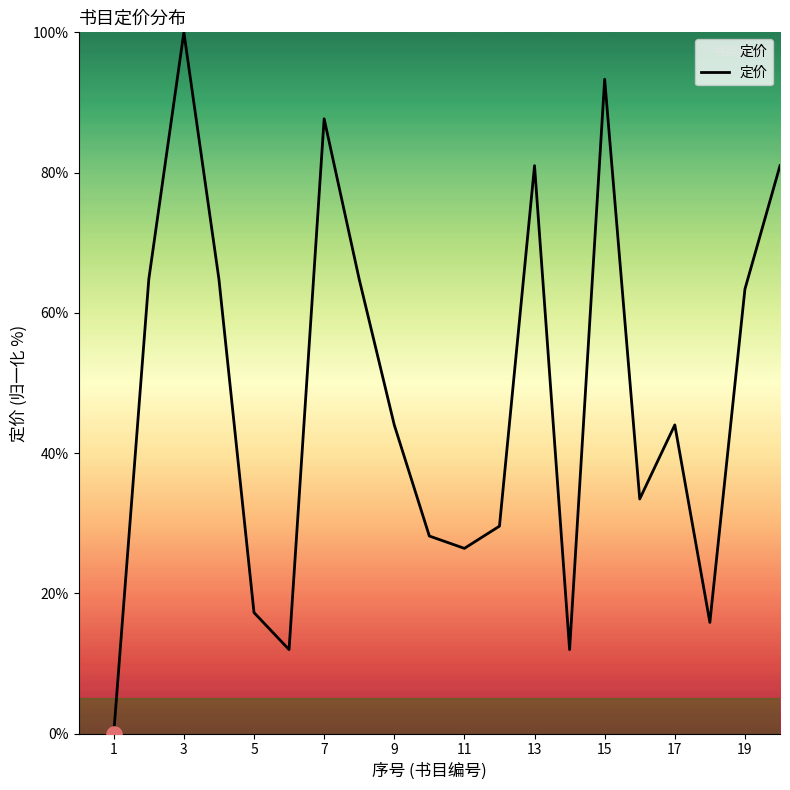

What is the greatest value displayed?

100.0